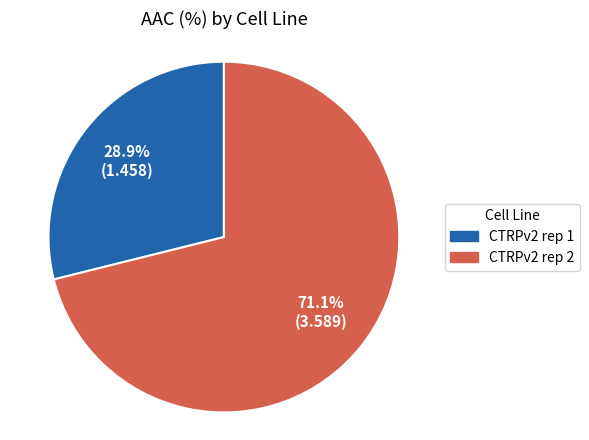

Approximately how many times larger is the value at CTRPv2 rep 2 compared to CTRPv2 rep 1?

2.5